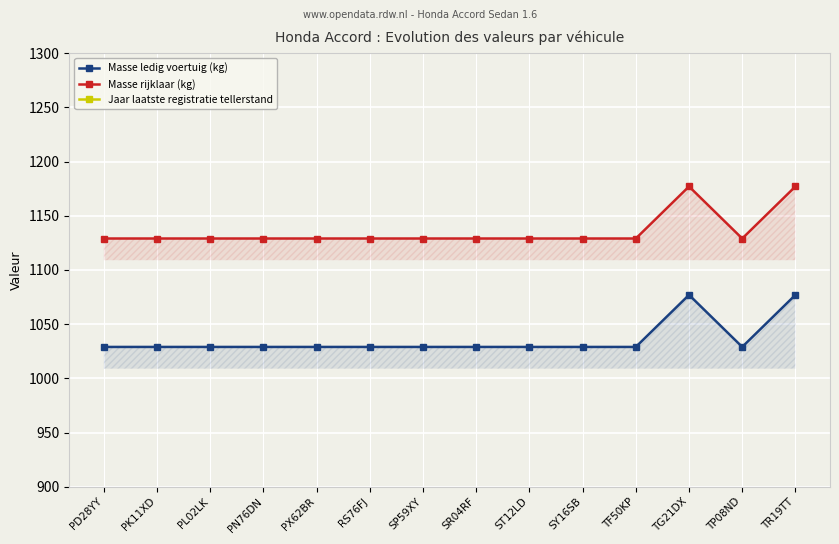

Is the value of Jaar laatste registratie tellerstand at PN76DN greater than the value of Masse ledig voertuig (kg) at PX62BR?

Yes